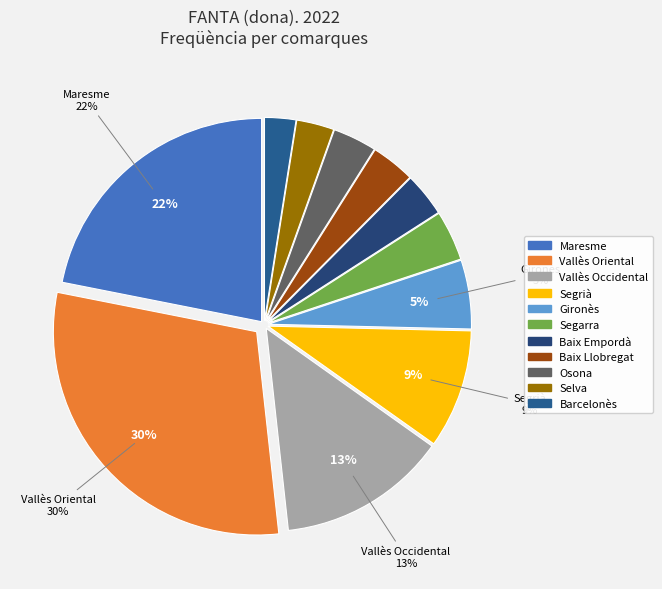

How many slices are in this pie chart?

11